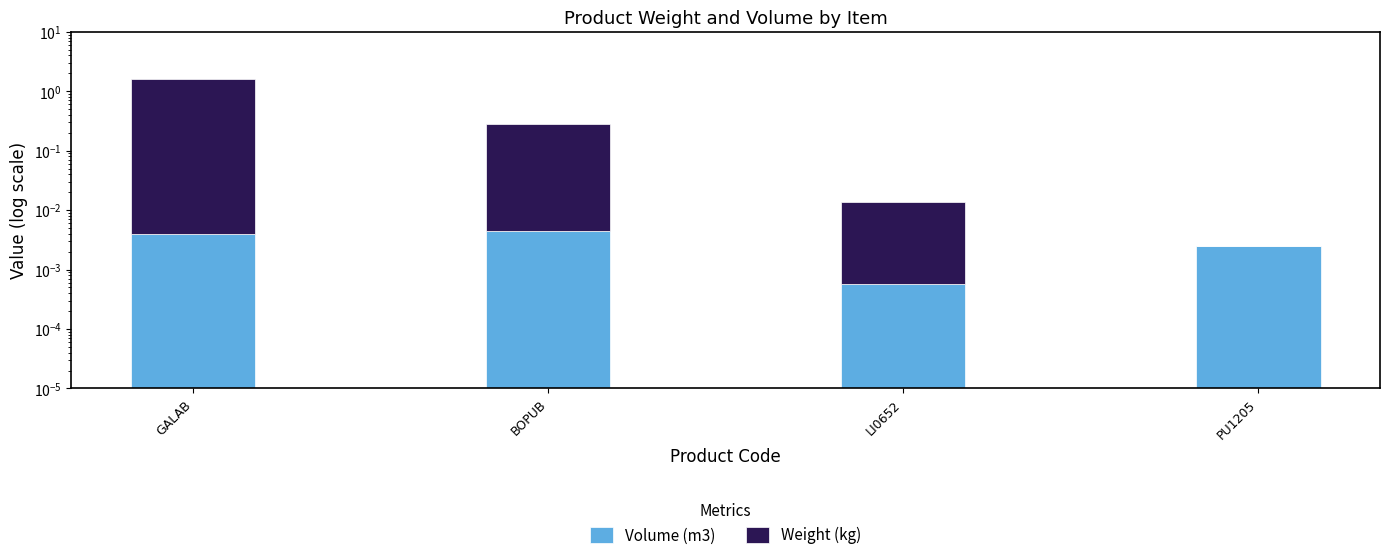

True or false: Weight (kg) has a value of 0.1 at BOPUB.

False